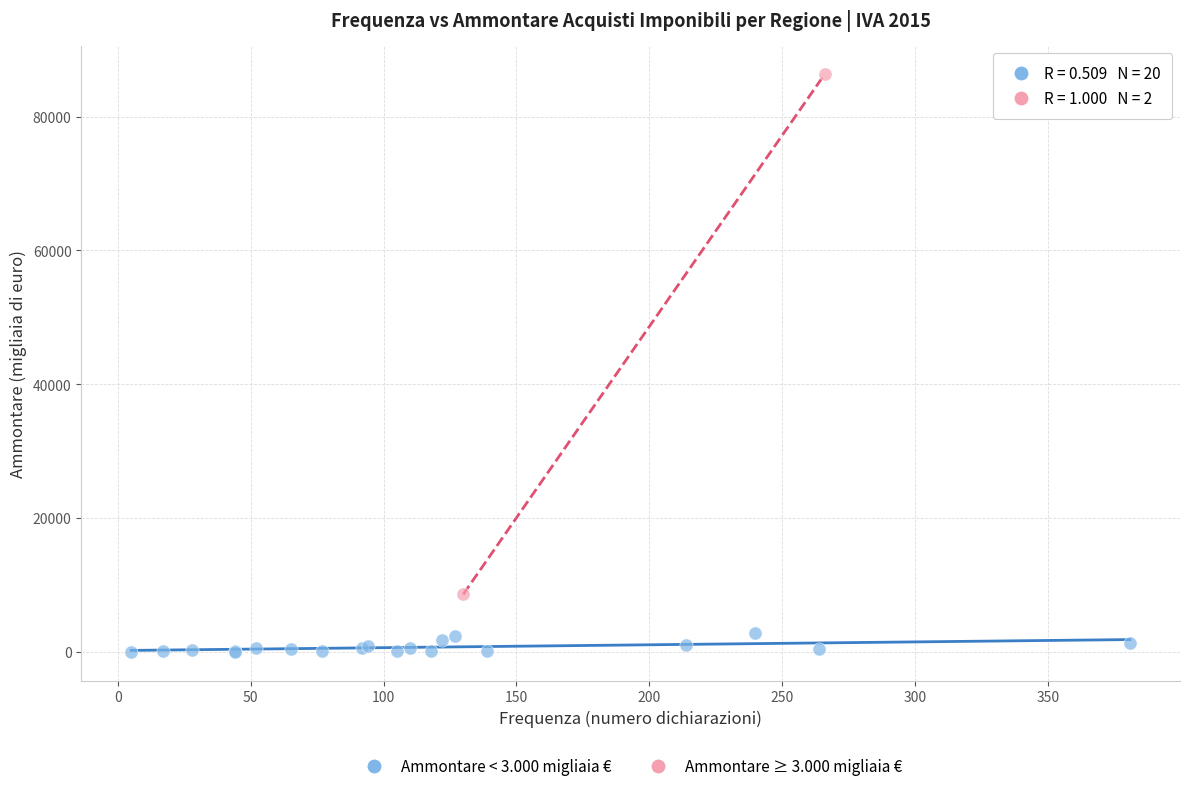

What are all the series names shown in the legend?

Ammontare < 3.000 migliaia €, Ammontare ≥ 3.000 migliaia €